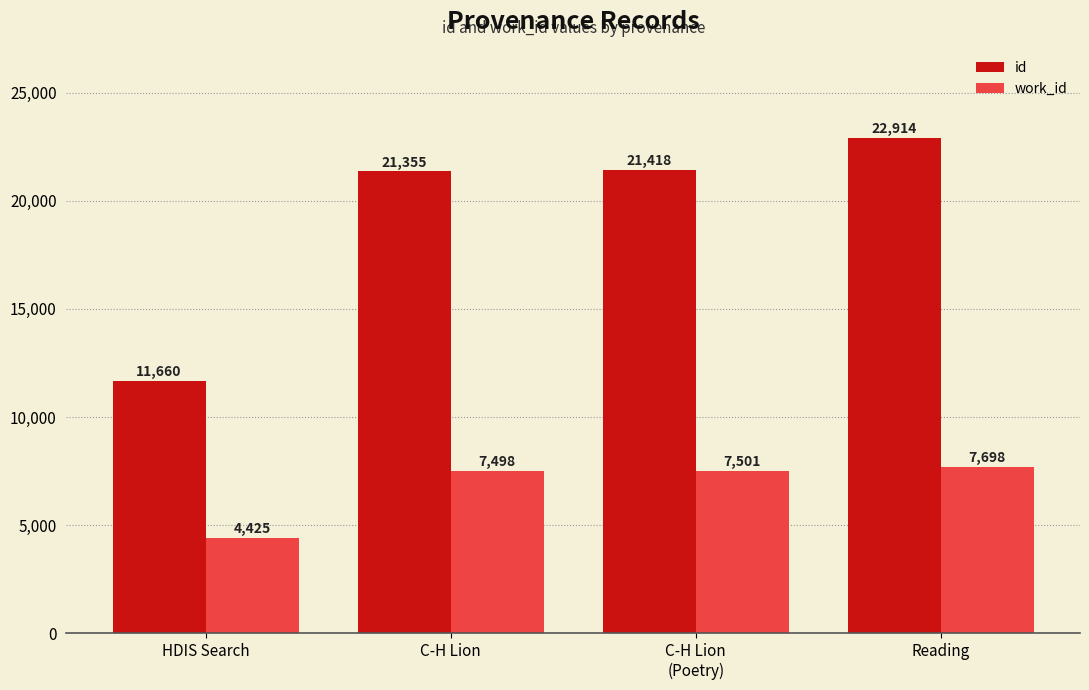

What is the label of the 4th bar from the left?

Reading